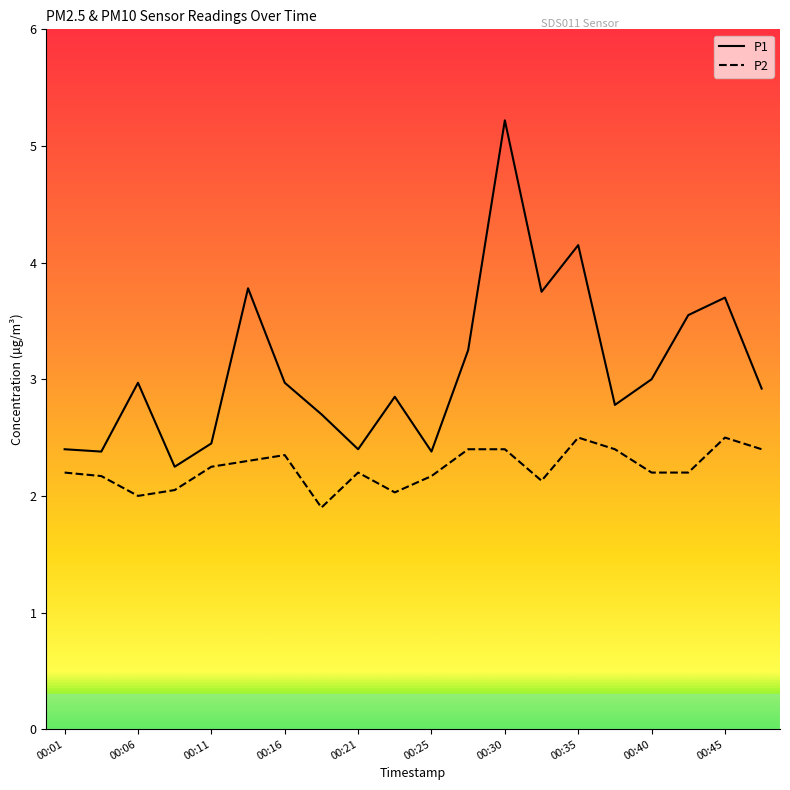

True or false: P1 and P2 cross at least once.

False